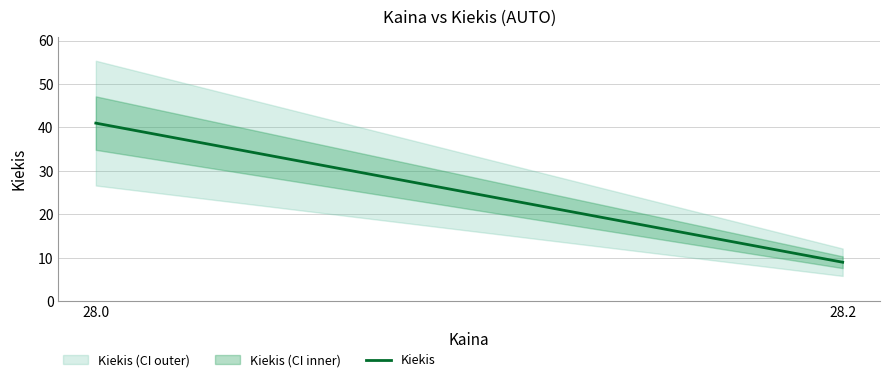

Approximately how many times larger is the value at 28.0 compared to 28.2?

4.6